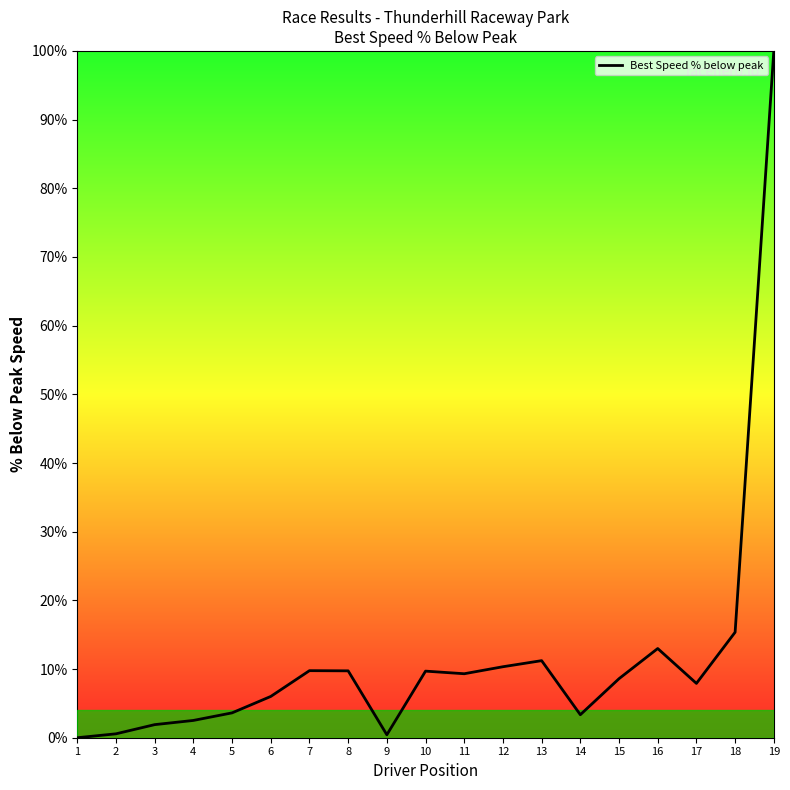

Where is the data nearest to the value 50?

18